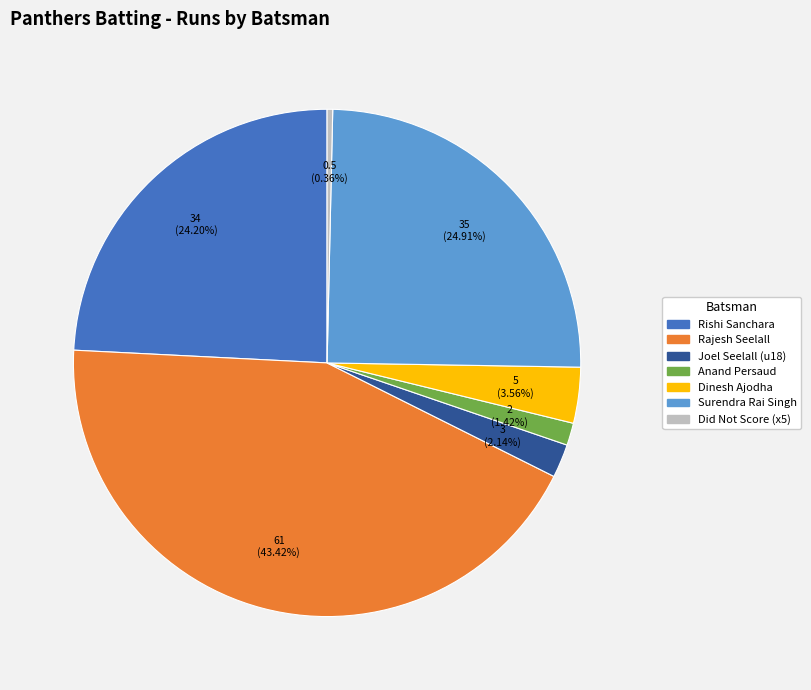

Is there any slice that represents more than half of the pie?

No